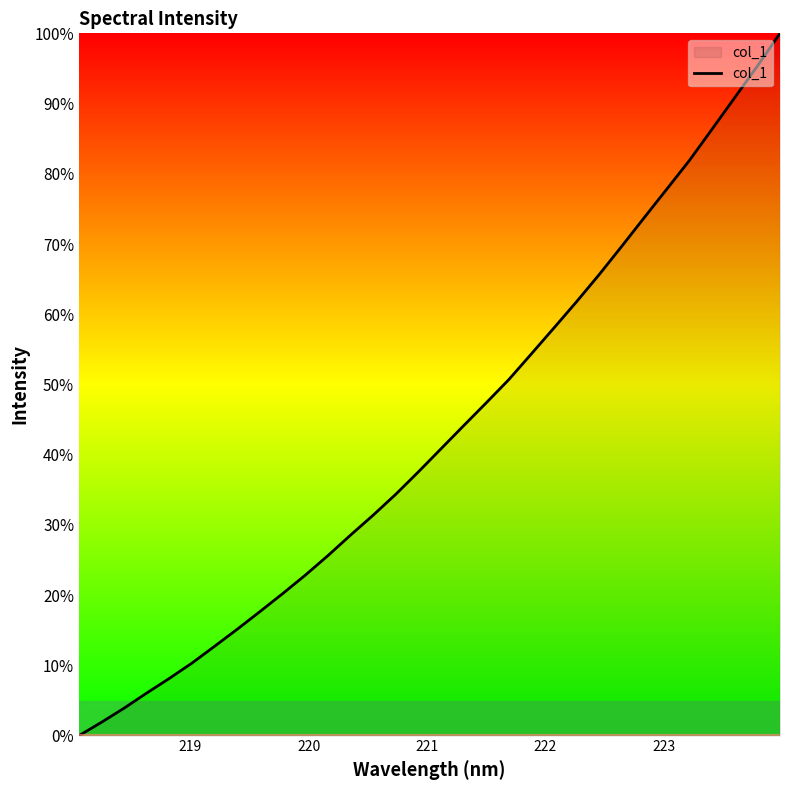

How many lines are shown in the chart?

1